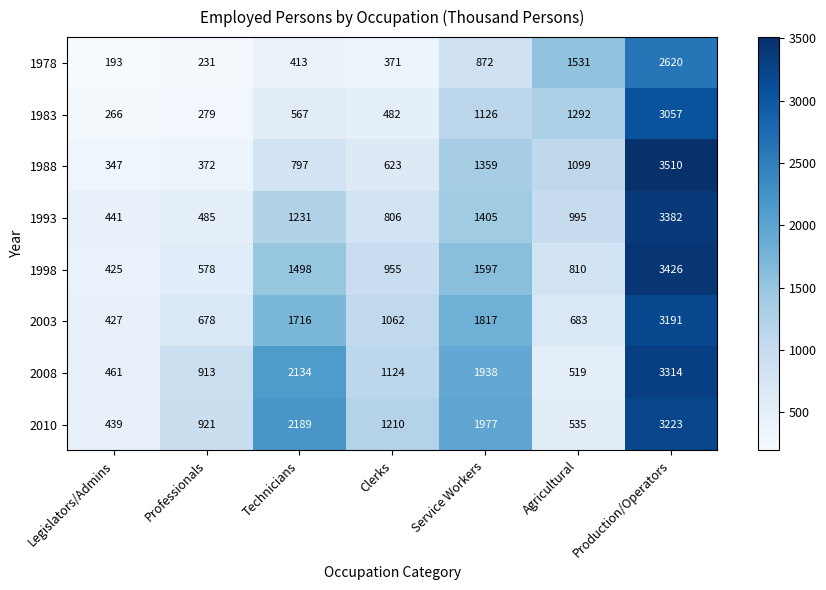

How many values in the 1993 series are below 995?

3